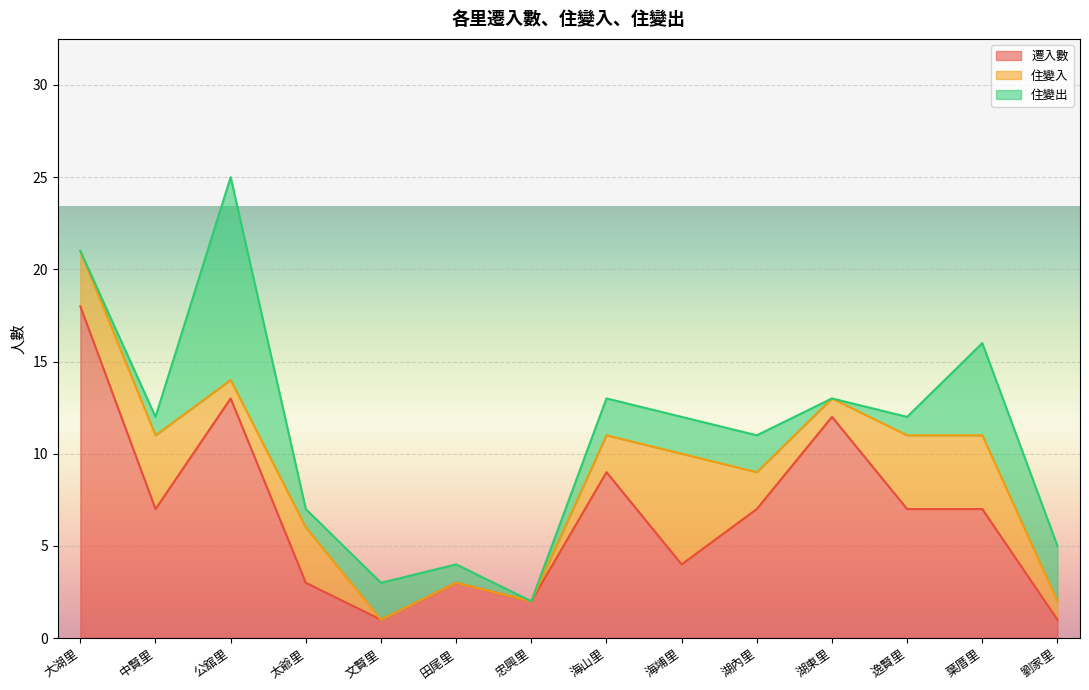

Does the chart display data point markers on the line(s)?

No